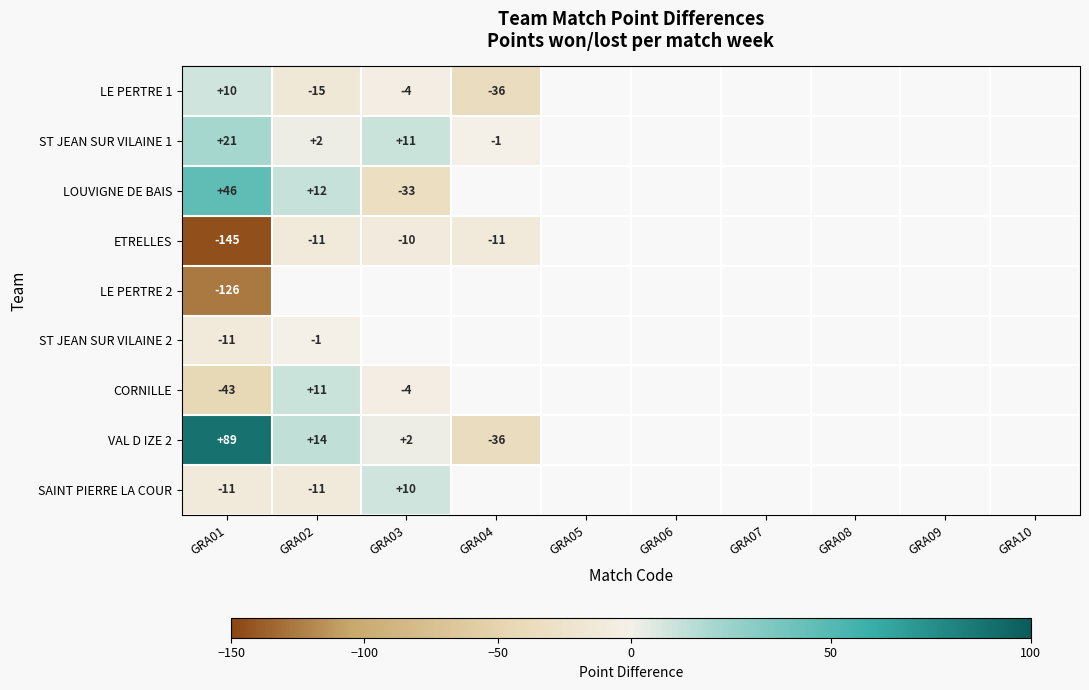

At which category is the sum across all series the highest?

GRA01